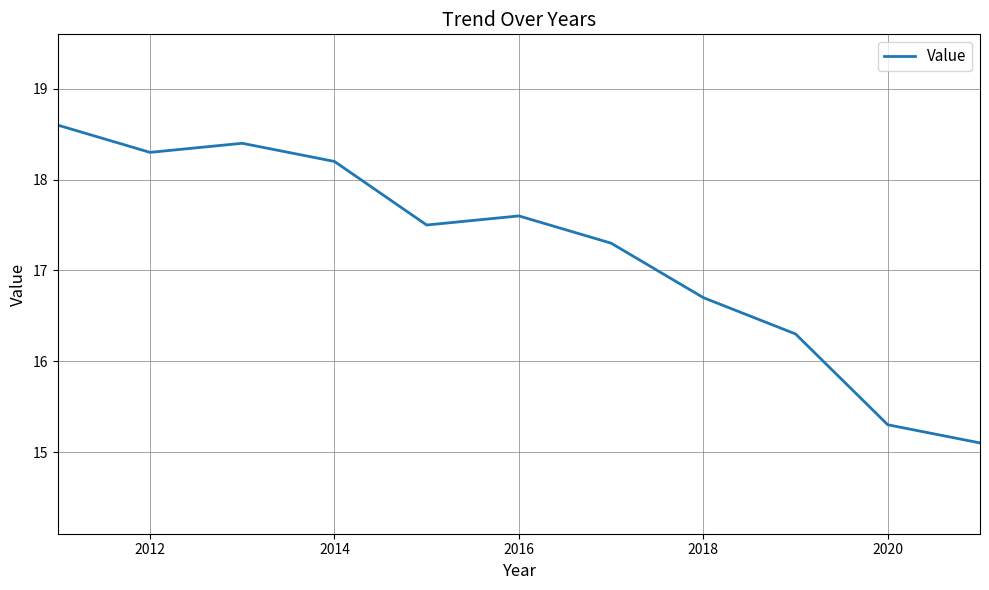

What is the smallest value displayed?

15.1